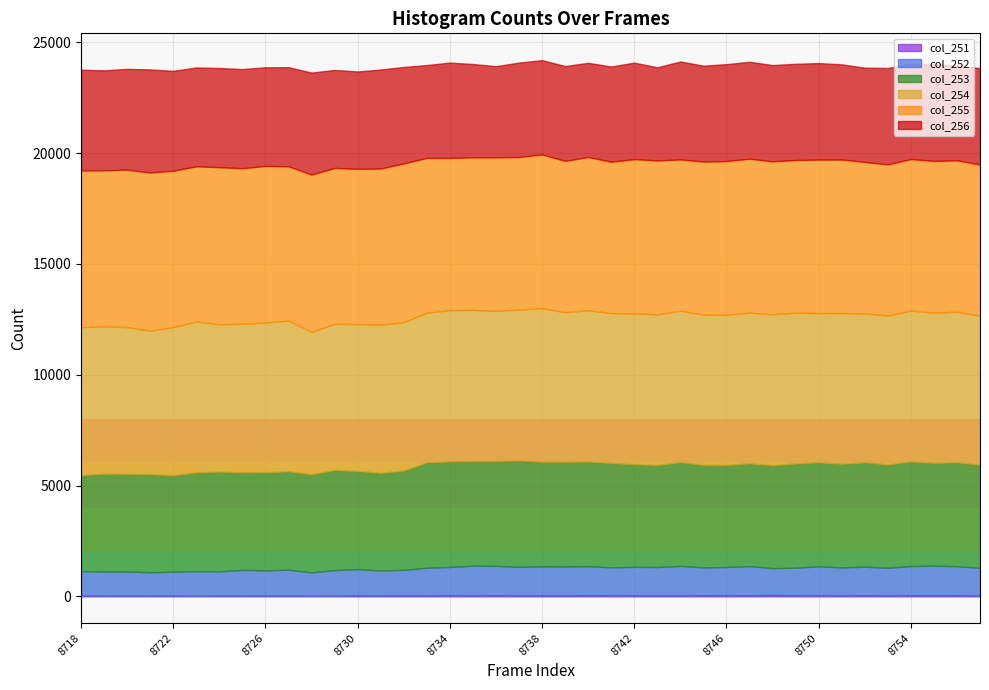

In col_251, how many points are lower than both neighbors (excluding endpoints)?

13